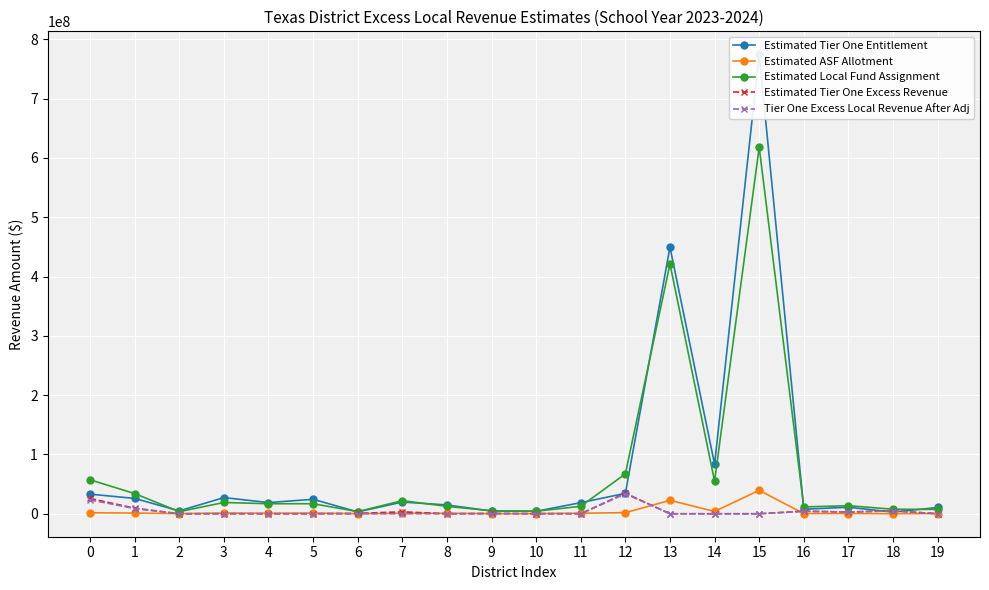

The value of Tier One Excess Local Revenue After Adj at 13 is 0. True or false?

True